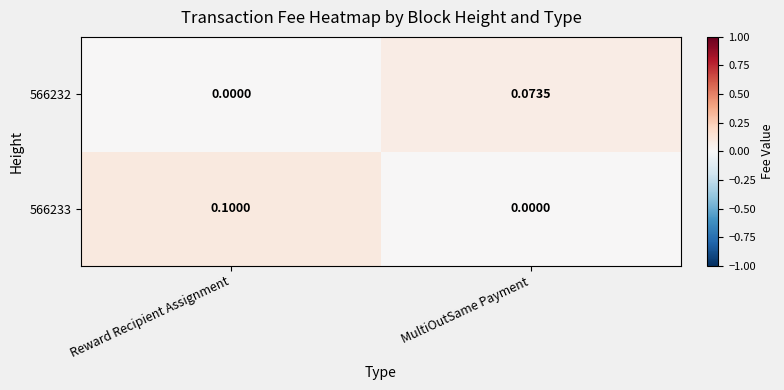

At how many categories does at least one series exceed 0?

2